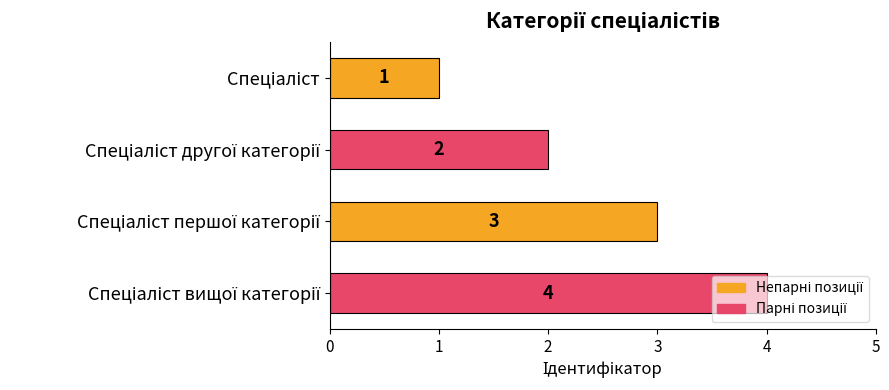

How many values are between 2 and 4?

3